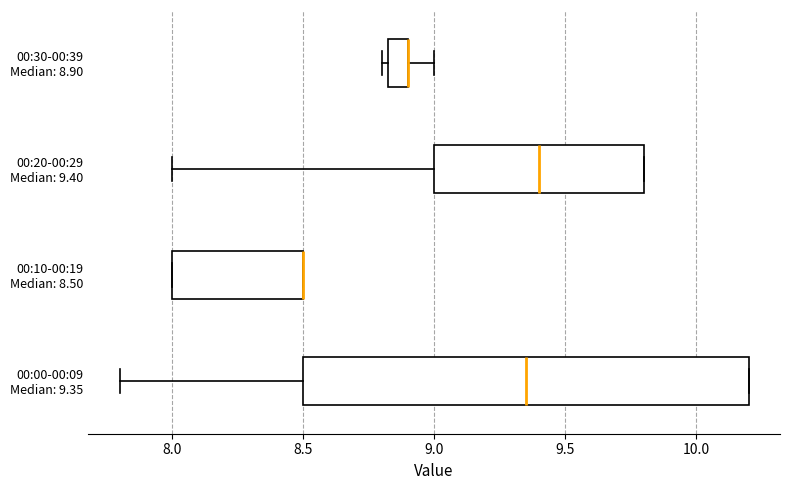

Where is the left edge of the box for 00:20-00:29 Median: 9.40 on the x-axis? The values are not printed on the chart, so give them approximately, as read against the axis.

9.00